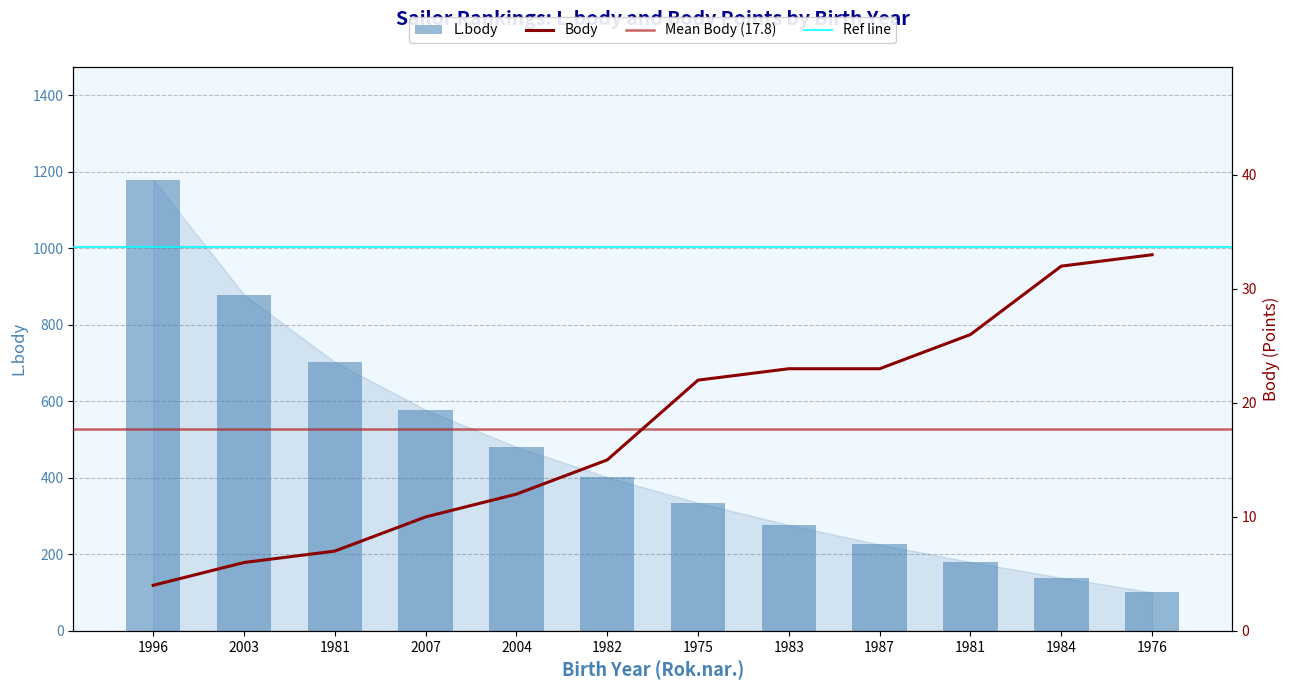

List the series in order of their peak value, lowest first.

Body, L.body